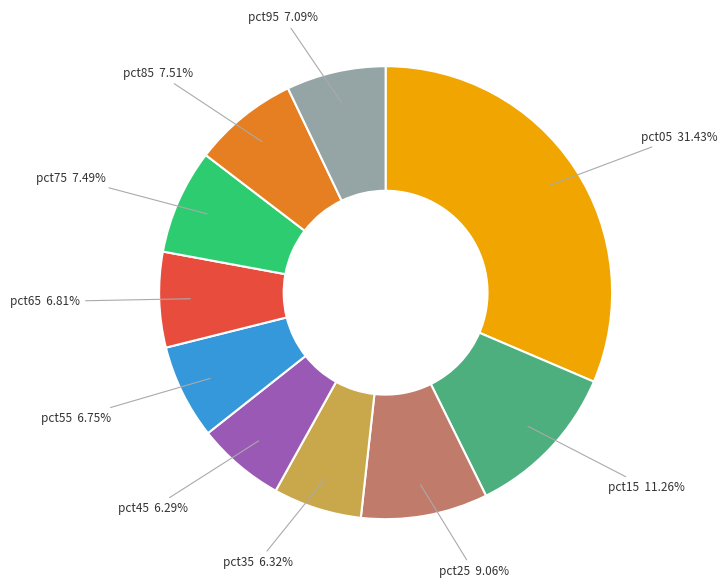

To the nearest percent, what is the average slice percentage?

10%